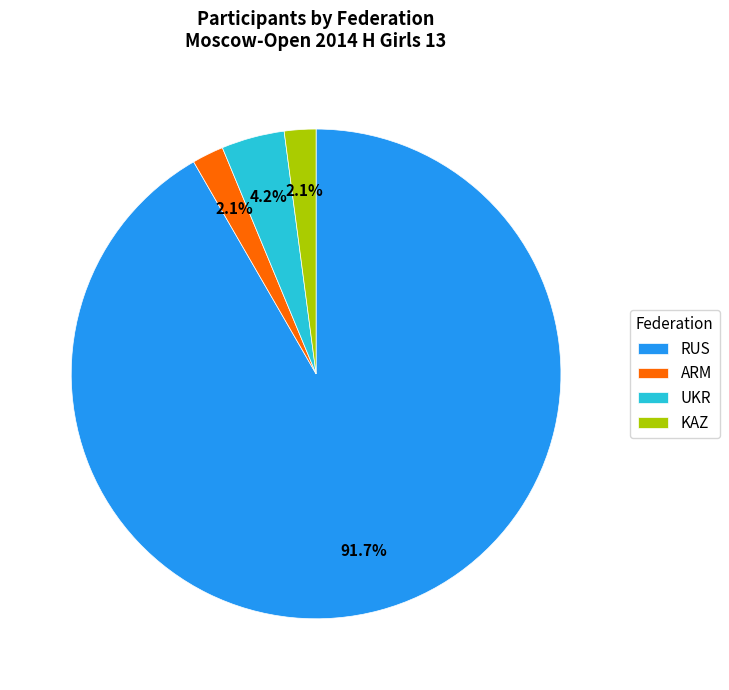

True or false: KAZ accounts for 2% of the total.

True